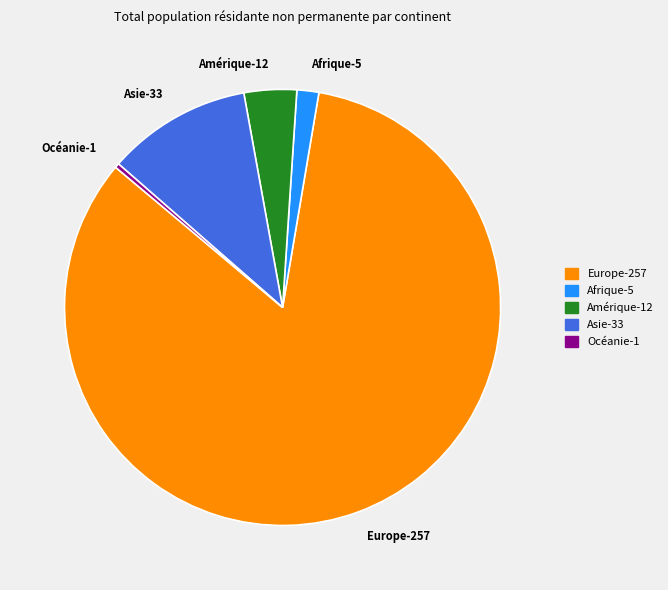

Which slice represents more than half of the pie?

Europe